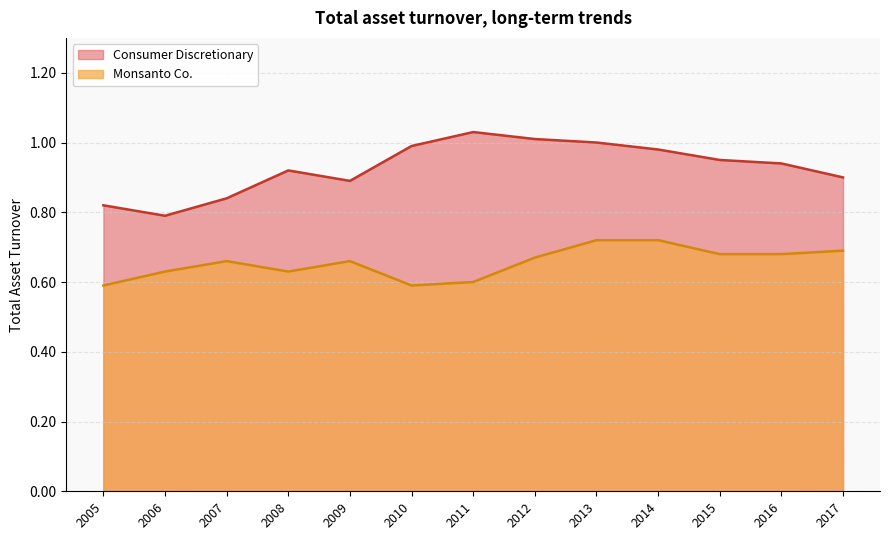

Is the value of Monsanto Co. at 2016 greater than the value of Consumer Discretionary at 2011?

No